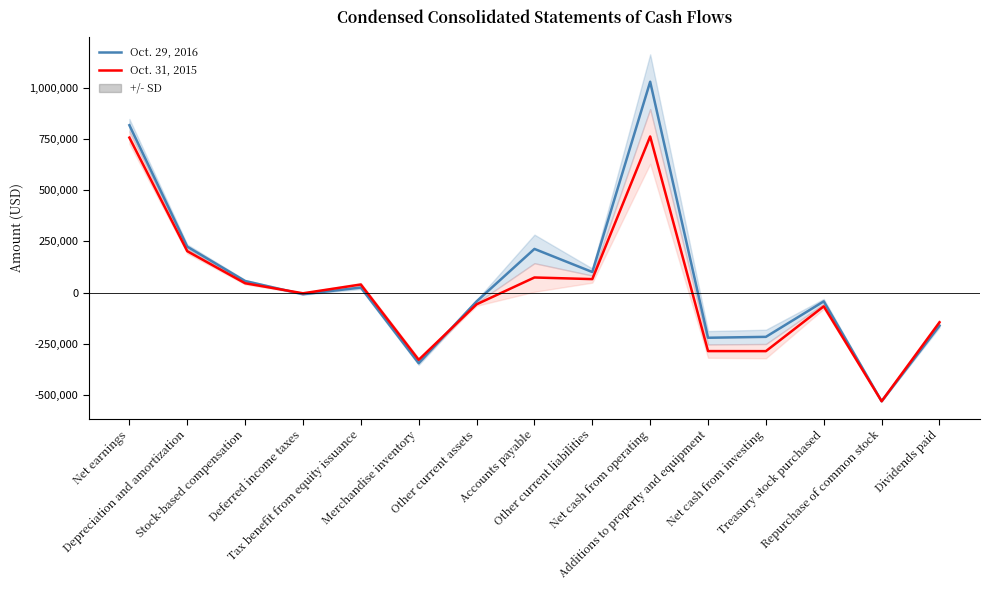

True or false: Oct. 31, 2015 and Oct. 29, 2016 intersect in this chart.

True